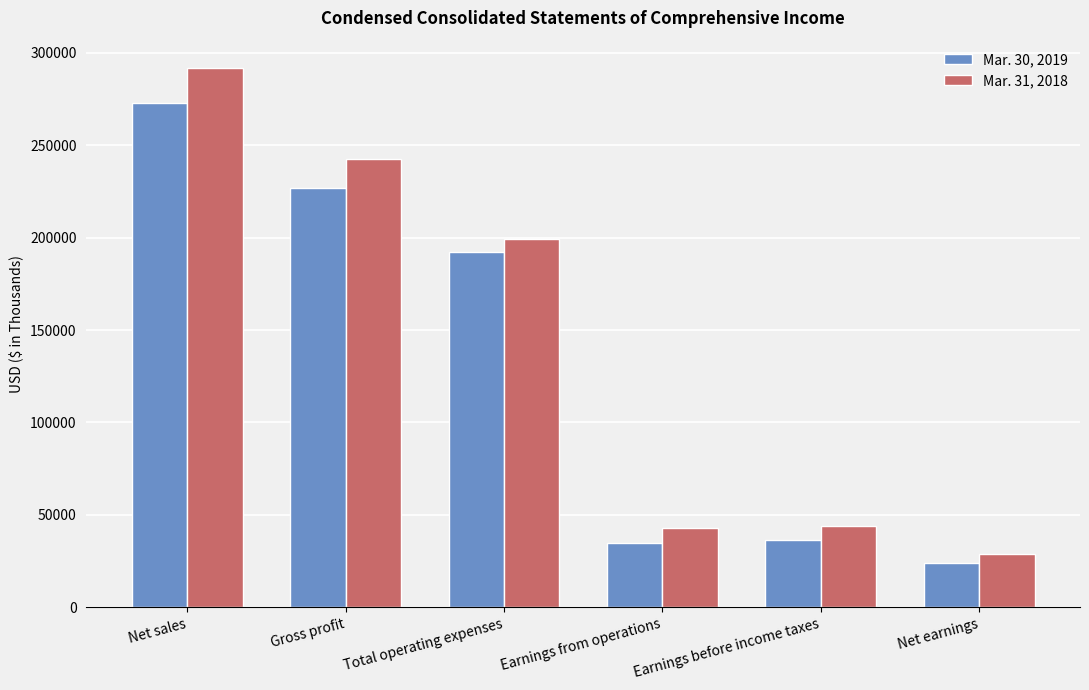

At which label is Mar. 31, 2018 closest to 160472?

Total operating expenses